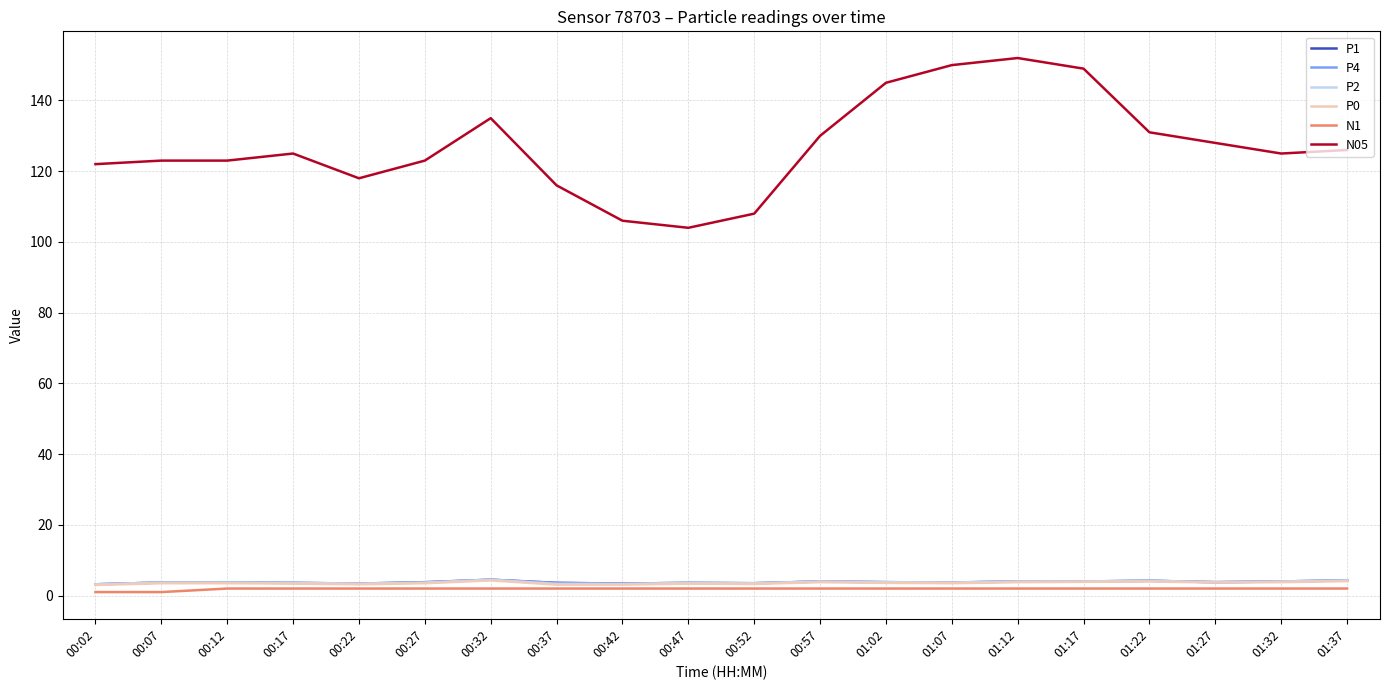

Which series has the largest total across all categories?

N05